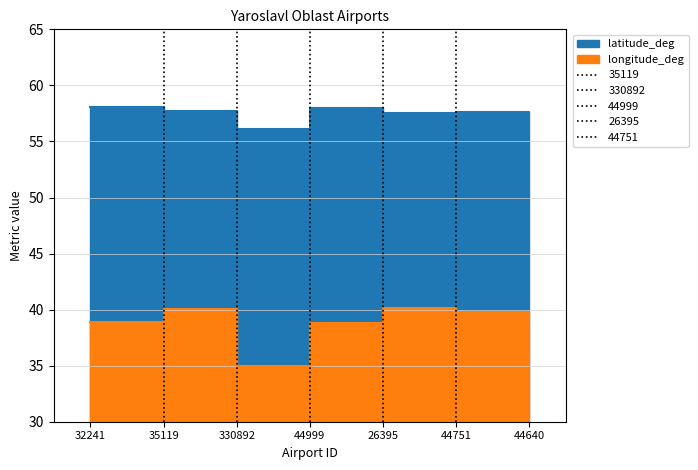

What is the minimum value for longitude_deg?

35.0